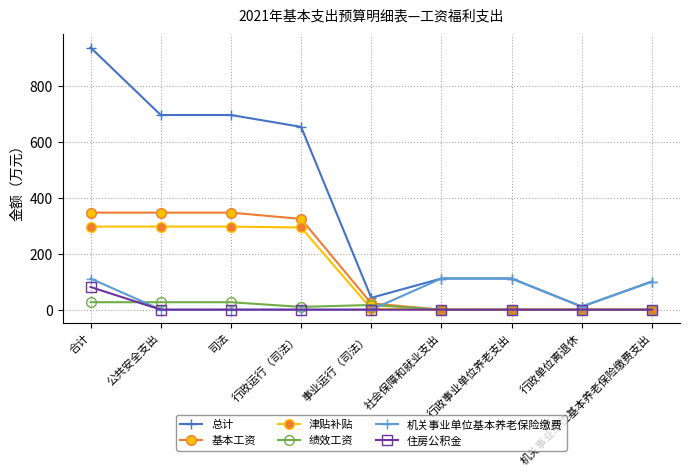

Which series changed the most between 行政运行（司法） and 行政单位离退休?

总计